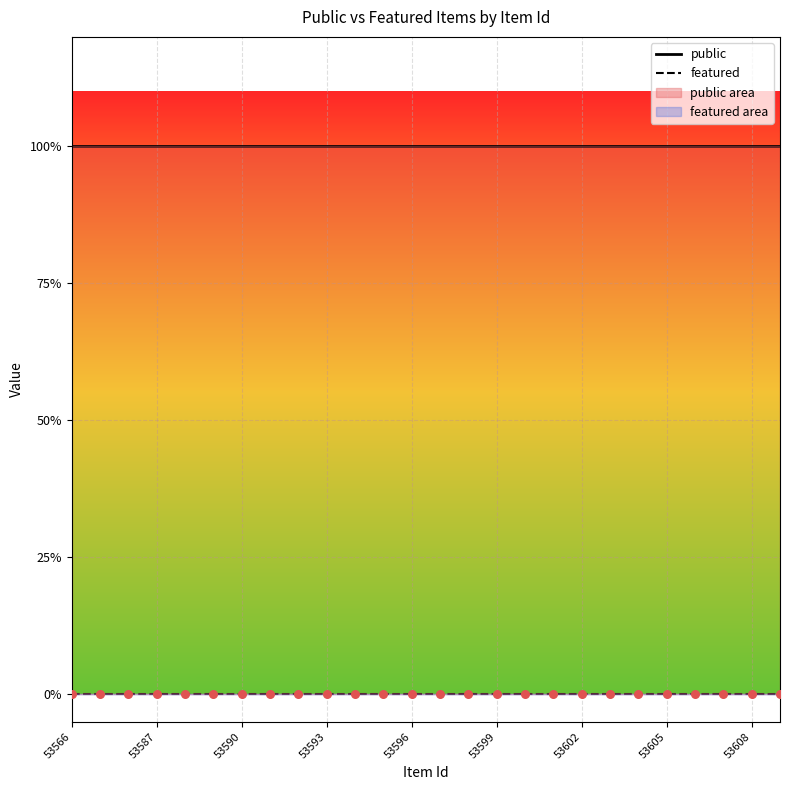

Is the value of public at 53590 greater than the value of featured at 16?

Yes